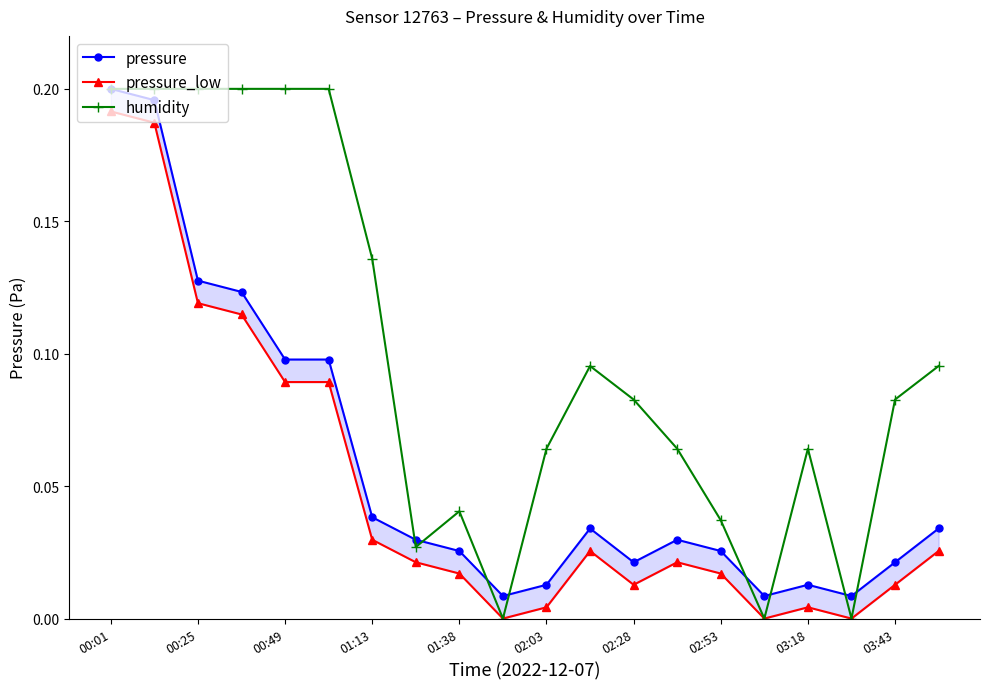

At which category is the sum across all series the highest?

00:01